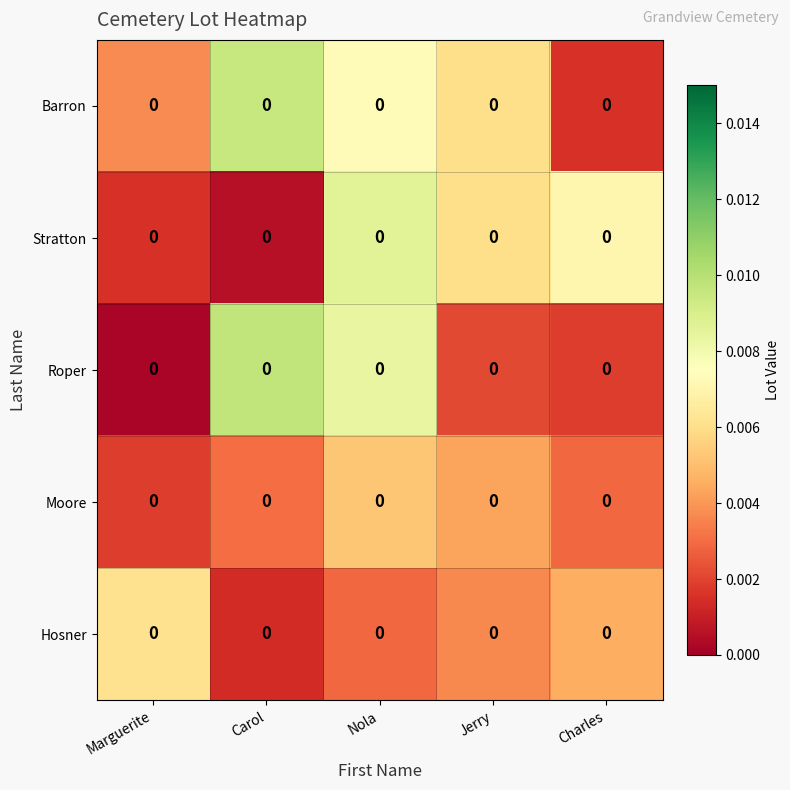

The Barron series shows 0.0 at Jerry. True or false?

False